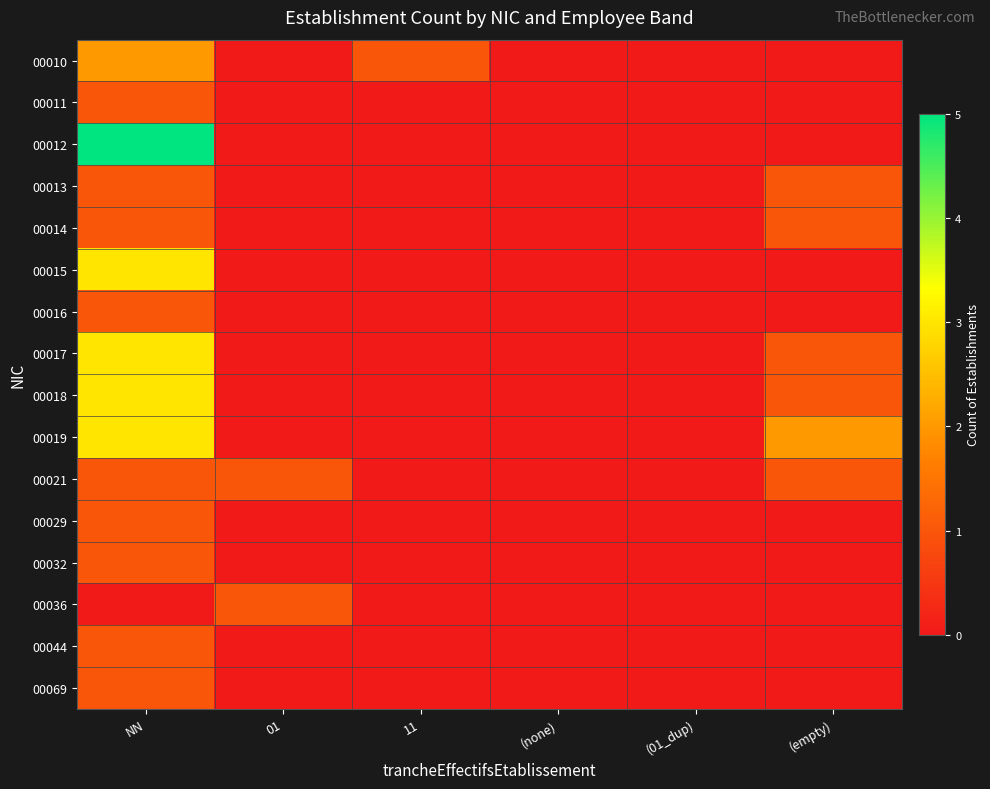

What is the greatest value displayed?

5